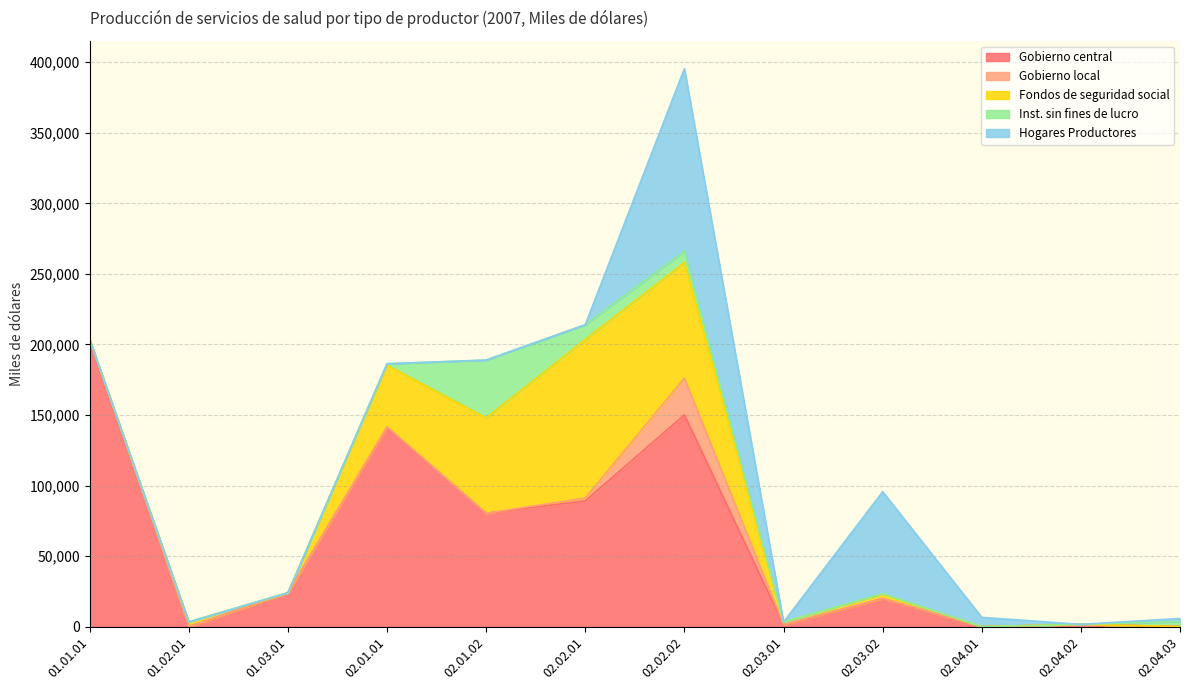

True or false: Inst. sin fines de lucro has a value of 12194 at 02.02.02.

False